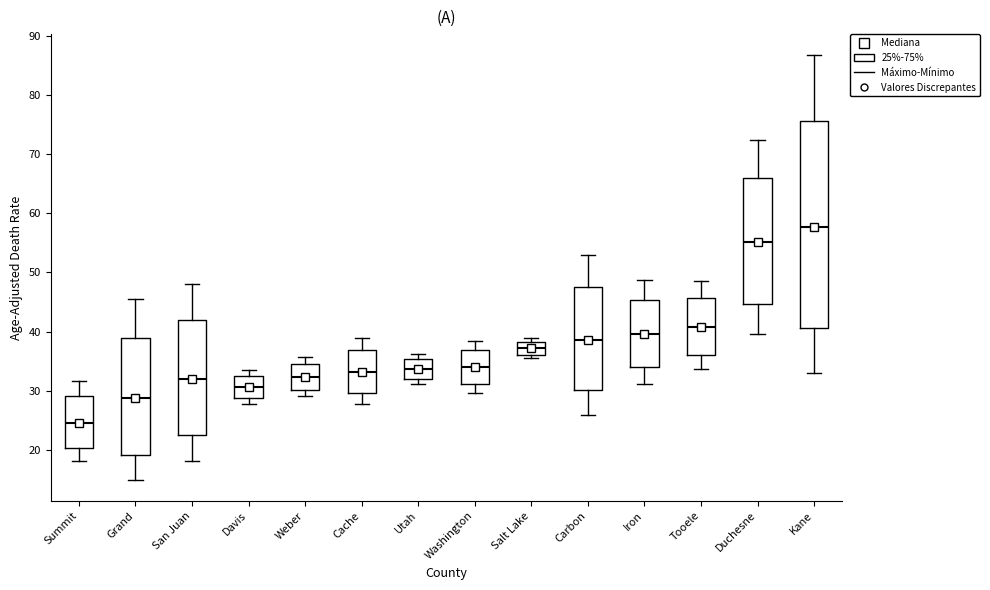

Reading left to right, read every box against the y-axis: the position of its median line, the range the box covers, and the ends of its whiskers. The values are not printed on the chart, so give them approximately, as read against the axis.

Summit: median 25, box 20 to 29, whiskers 18 to 32
Grand: median 29, box 19 to 39, whiskers 15 to 46
San Juan: median 32, box 22 to 42, whiskers 18 to 48
Davis: median 31, box 29 to 32, whiskers 28 to 34
Weber: median 32, box 30 to 35, whiskers 29 to 36
Cache: median 33, box 30 to 37, whiskers 28 to 39
Utah: median 34, box 32 to 35, whiskers 31 to 36
Washington: median 34, box 31 to 37, whiskers 30 to 39
Salt Lake: median 37, box 36 to 38, whiskers 36 (just below the box's lower edge) to 39
Carbon: median 39, box 30 to 48, whiskers 26 to 53
Iron: median 40, box 34 to 45, whiskers 31 to 49
Tooele: median 41, box 36 to 46, whiskers 34 to 49
Duchesne: median 55, box 45 to 66, whiskers 40 to 72
Kane: median 58, box 41 to 76, whiskers 33 to 87